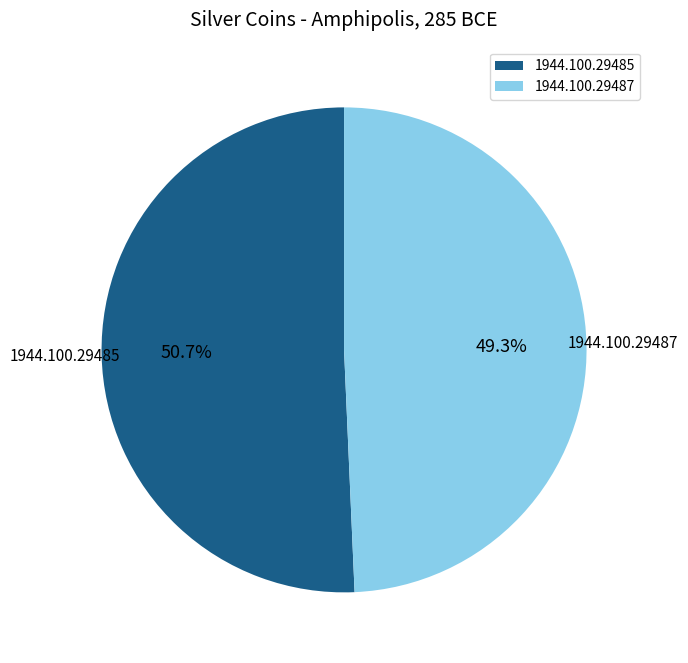

Rank the categories by value from highest to lowest.

1944.100.29485, 1944.100.29487